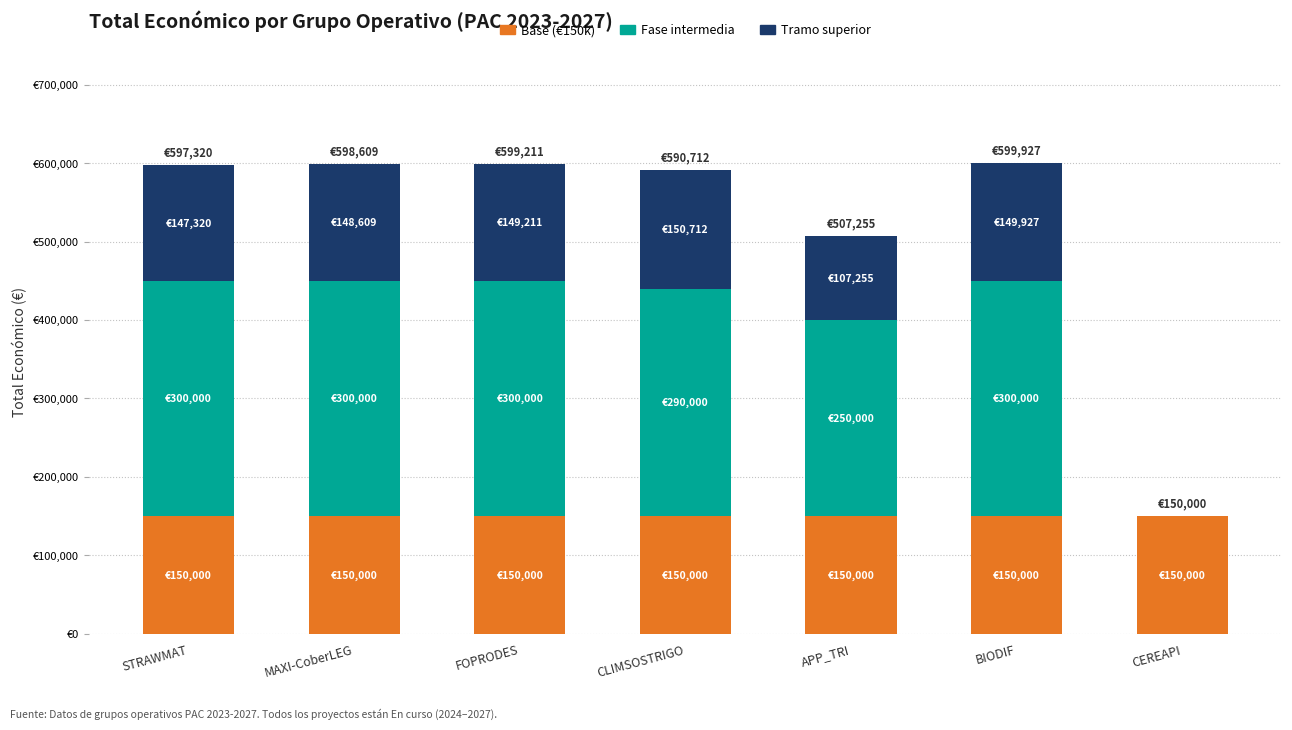

What is the sum of all Tramo superior values?

853034